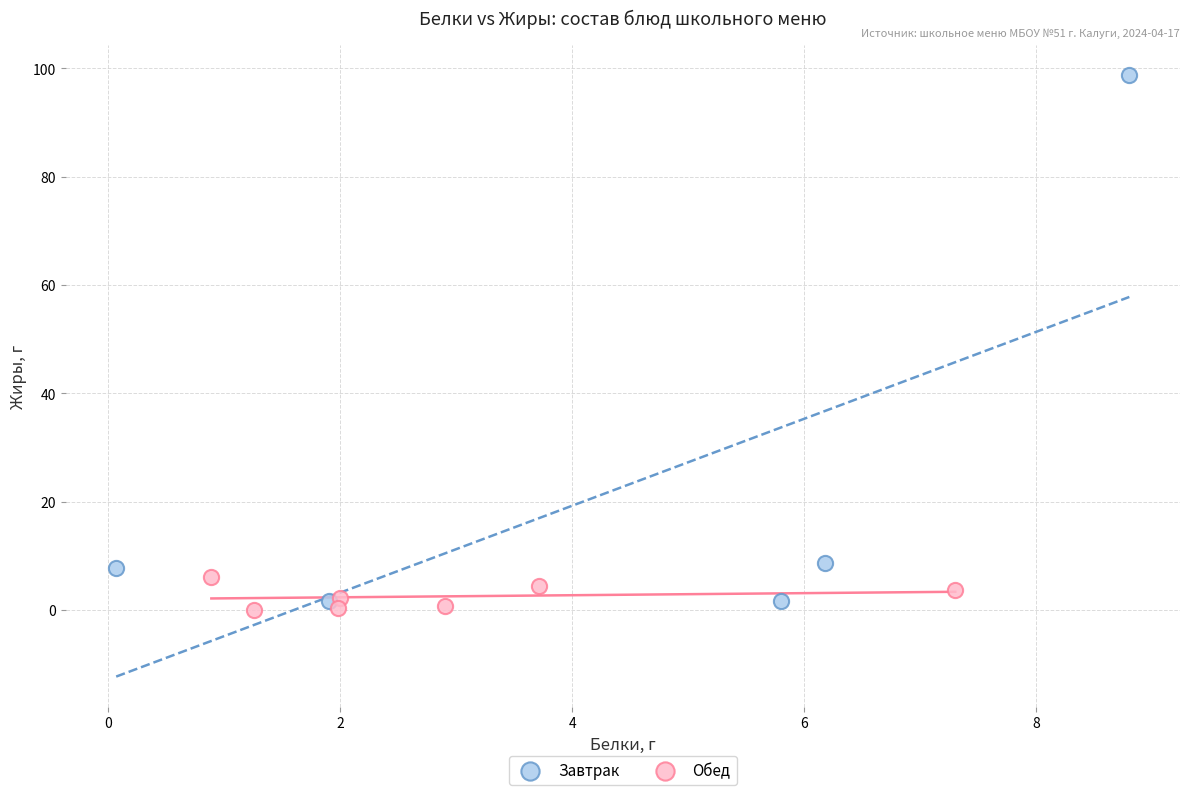

Which series reaches the minimum Y coordinate?

Обед